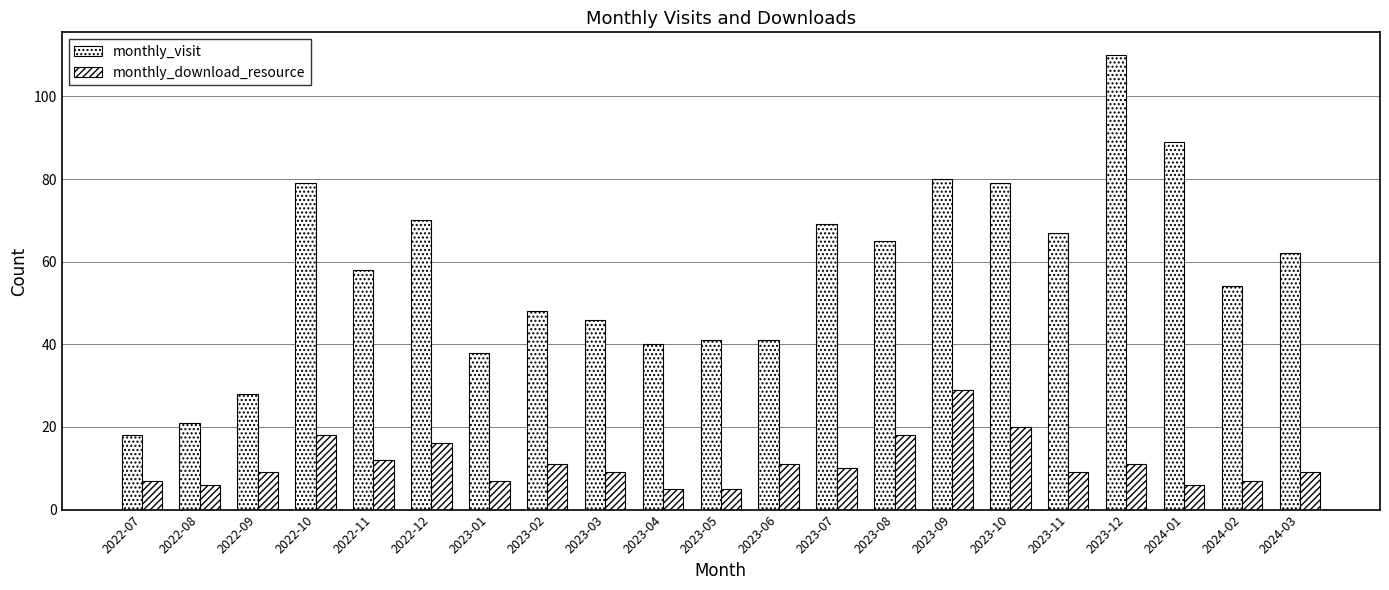

Between 2022-07 and 2023-08, which series saw the biggest shift?

monthly_visit